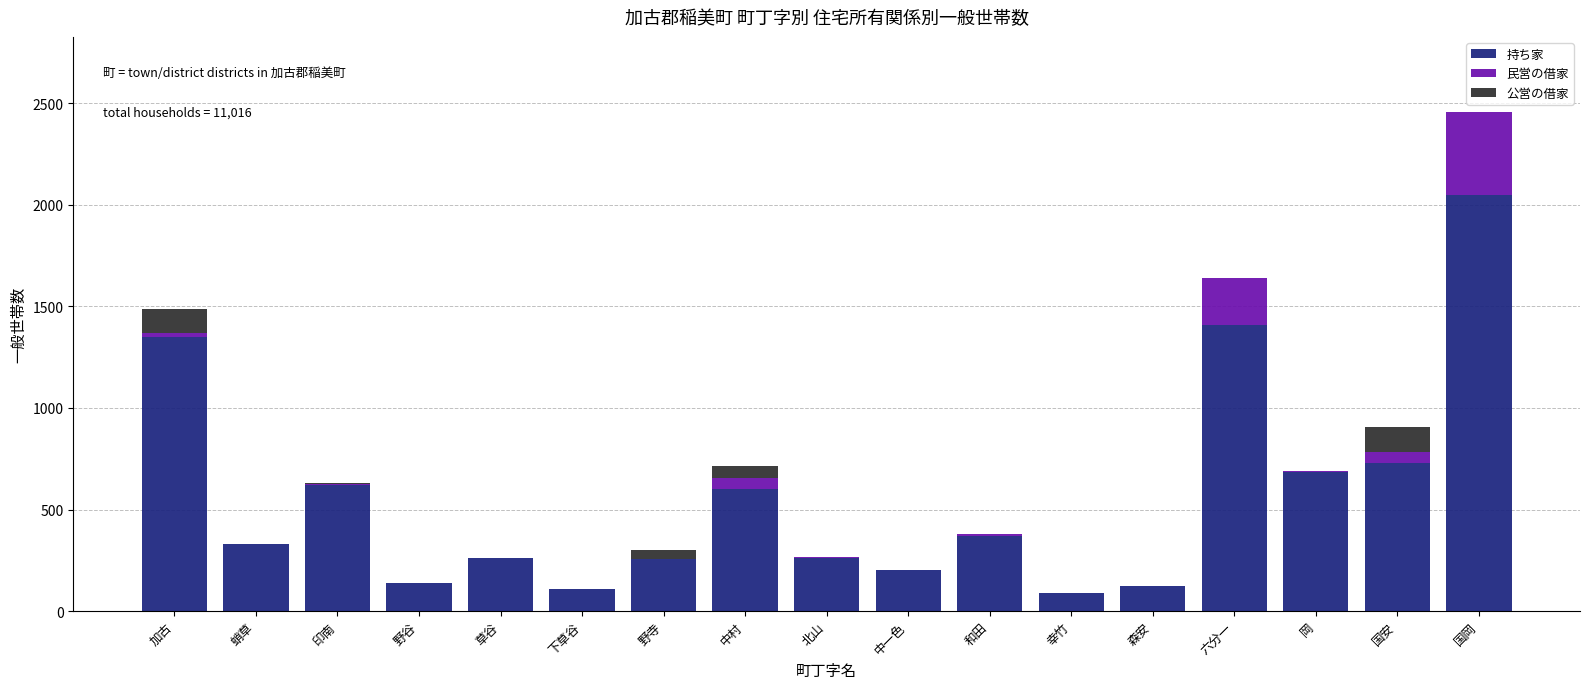

Which category has the highest value in the 持ち家 series?

国岡